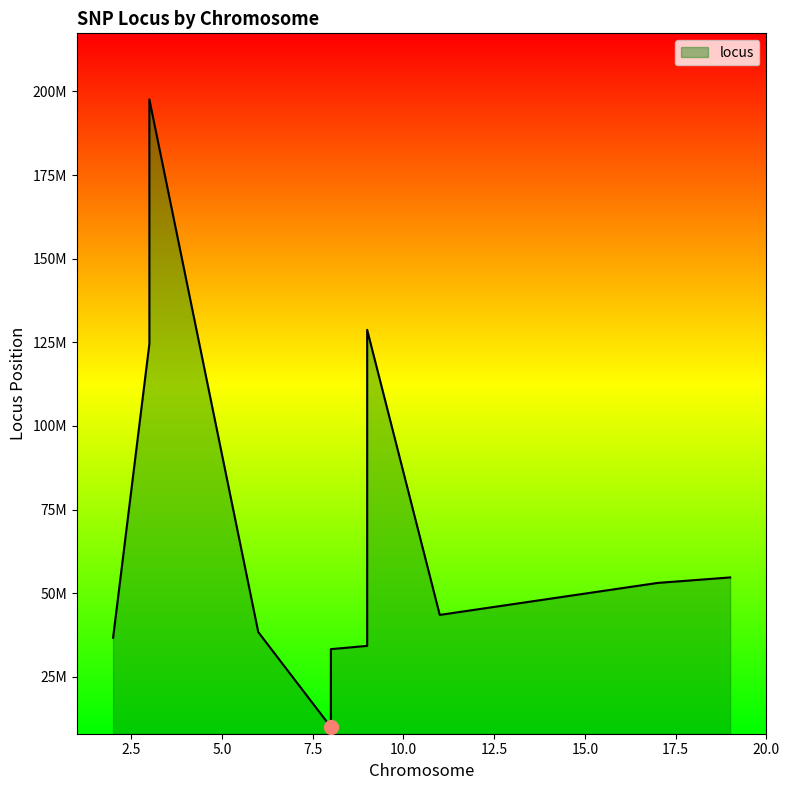

Reading left to right, list all the values displayed in this chart.

36663238	124536149	197588888	38358802	9981854	33267896	34246366	128705227	43500142	53061075	54704760